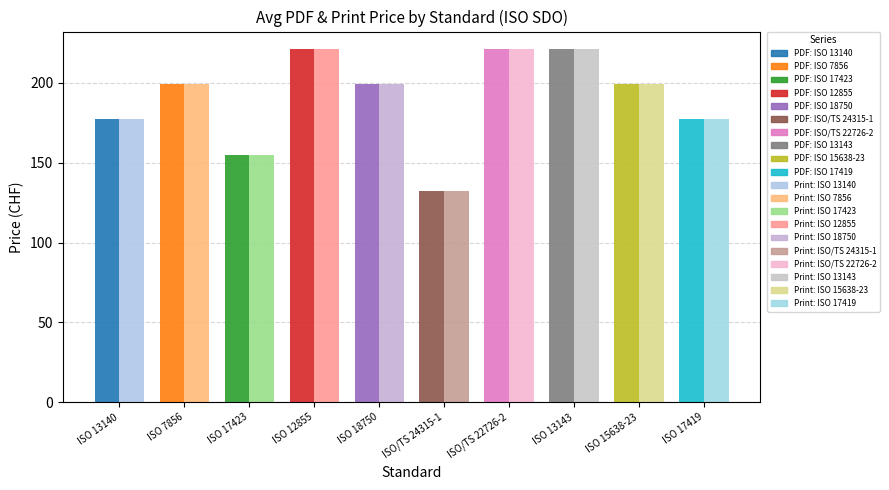

How many values in the Avg Price (PRINT) series exceed 199?

3